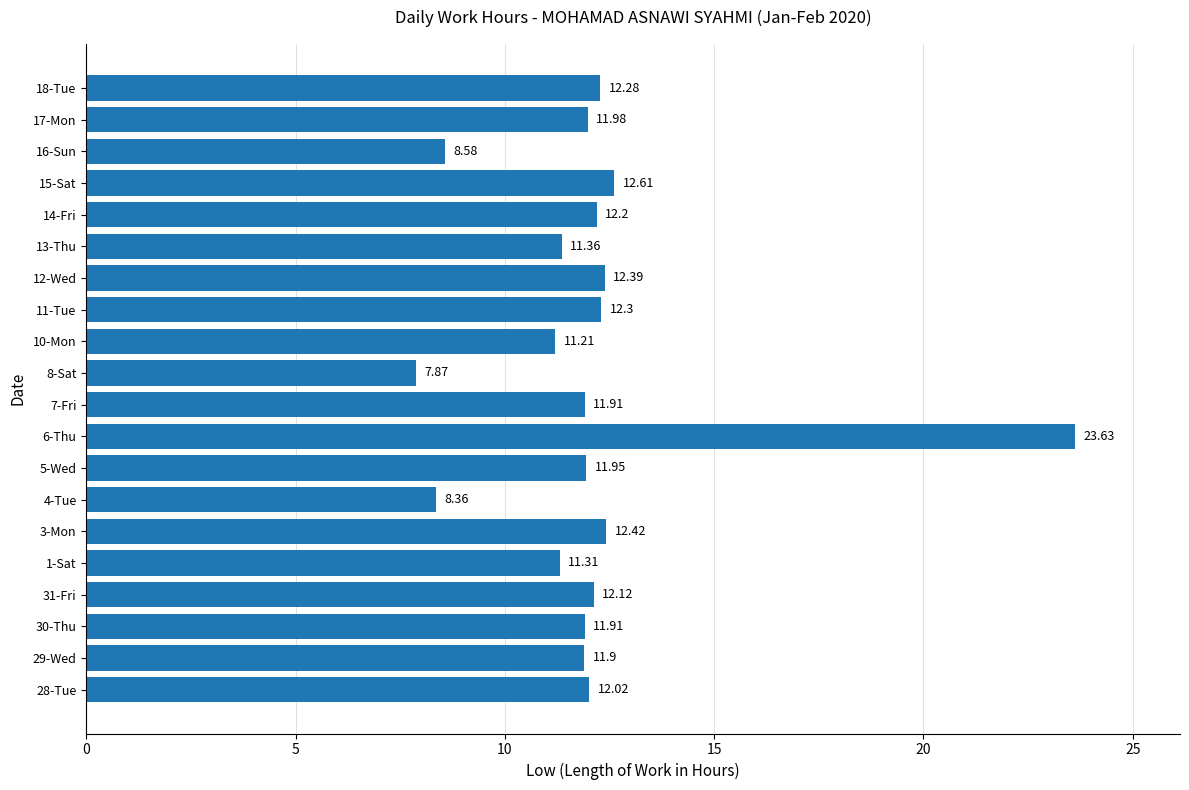

What is the average value?

12.0